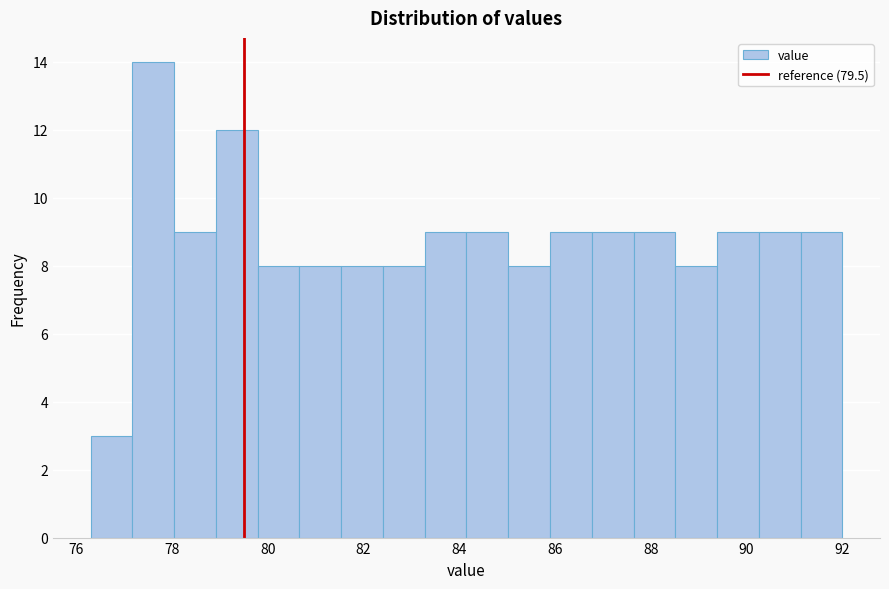

Reading left to right, transcribe this chart: for each bar, give the range it covers on the x-axis and its height. Neither the bar edges nor the heights are printed on the chart, so give them approximately, as read against the axes.

76.4 to 77.2: 3
77.2 to 78.0: 14
78.0 to 79.0: 9
79.0 to 79.8: 12
79.8 to 80.6: 8
80.6 to 81.6: 8
81.6 to 82.4: 8
82.4 to 83.2: 8
83.2 to 84.2: 9
84.2 to 85.0: 9
85.0 to 85.8: 8
85.8 to 86.8: 9
86.8 to 87.6: 9
87.6 to 88.6: 9
88.6 to 89.4: 8
89.4 to 90.2: 9
90.2 to 91.2: 9
91.2 to 92.0: 9